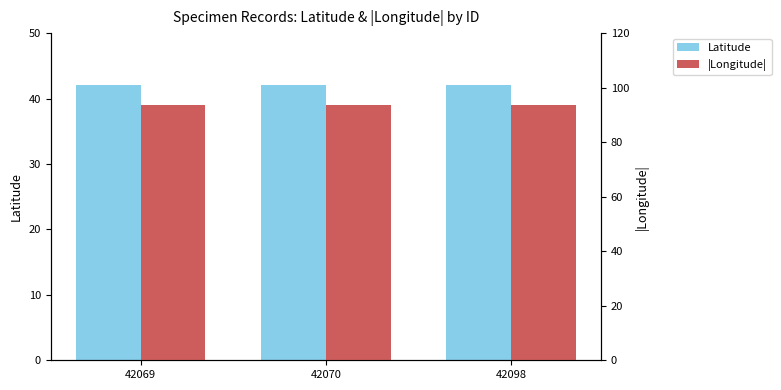

What is the sum of all |Longitude| values?

280.7